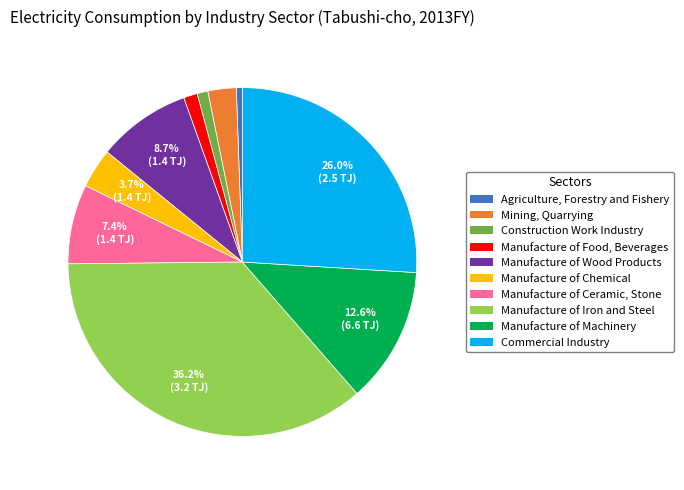

Combined, what portion of the pie is Manufacture of Ceramic, Stone and Manufacture of Machinery?

20.0%